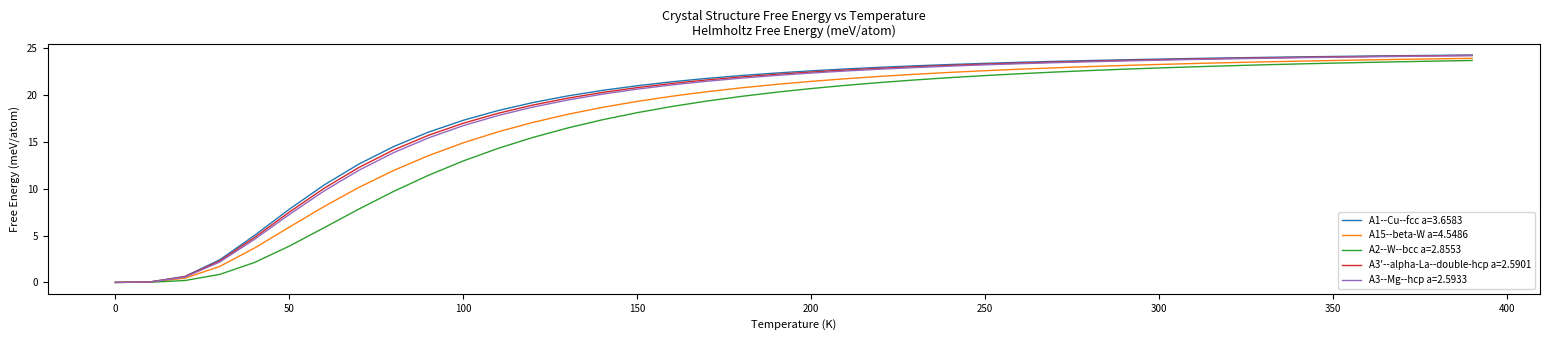

What is the highest value of the A2--W--bcc a=2.8553 series?

23.7